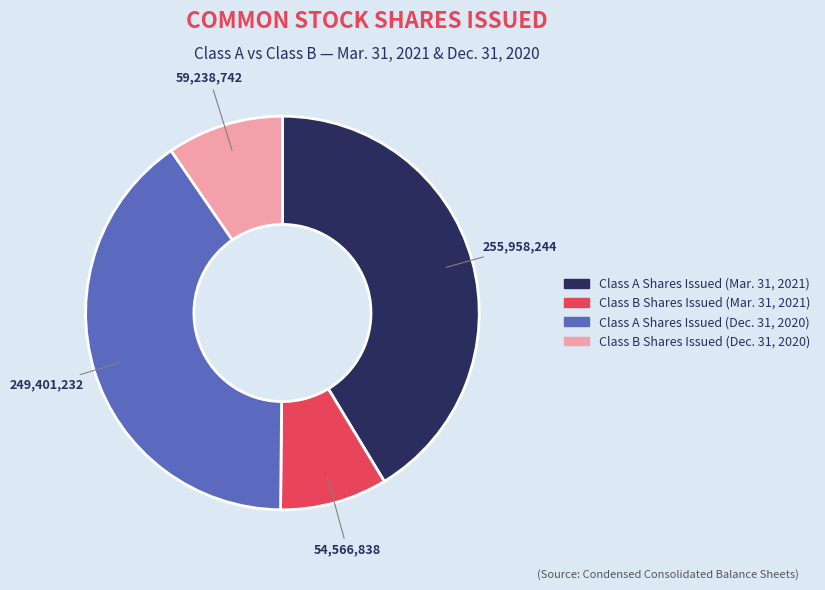

True or false: Class A Shares Issued (Dec. 31, 2020) accounts for 40% of the total.

True